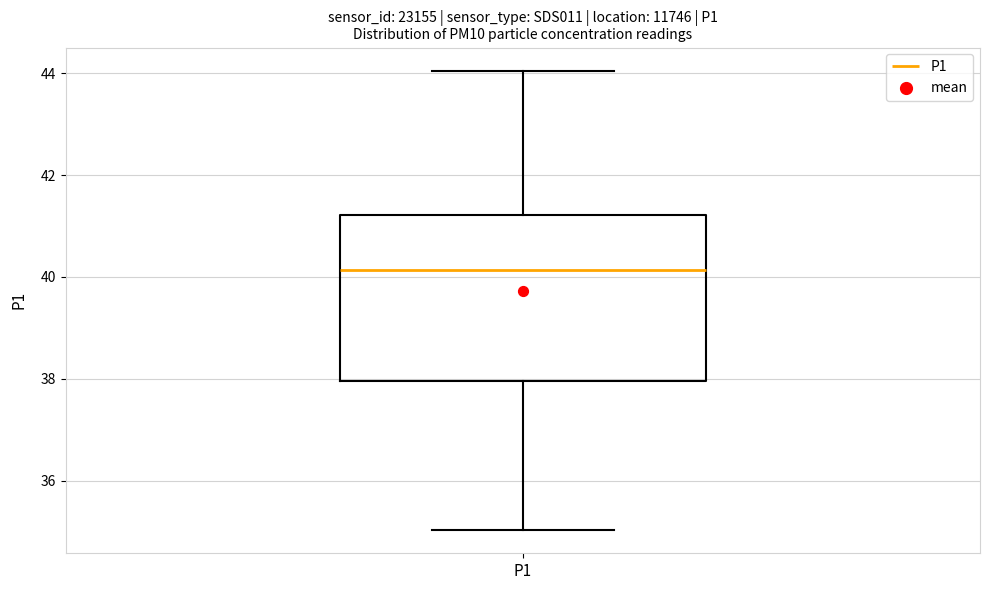

Transcribe this box plot: give where the median line is, the range the box spans, and where the two whiskers end, as read against the y-axis. The values are not printed on the chart, so give them approximately, as read against the axis.

median 40.2, box 38.0 to 41.2, whiskers 35.0 to 44.0